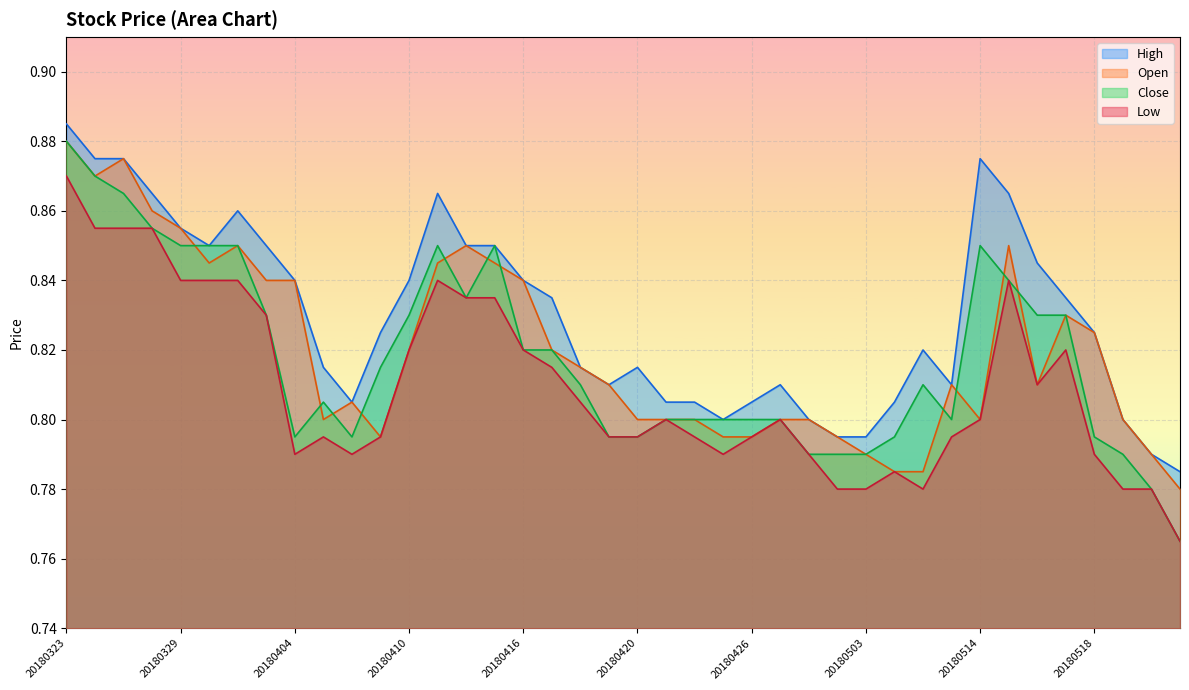

Read the Low value at 20180503.

0.8